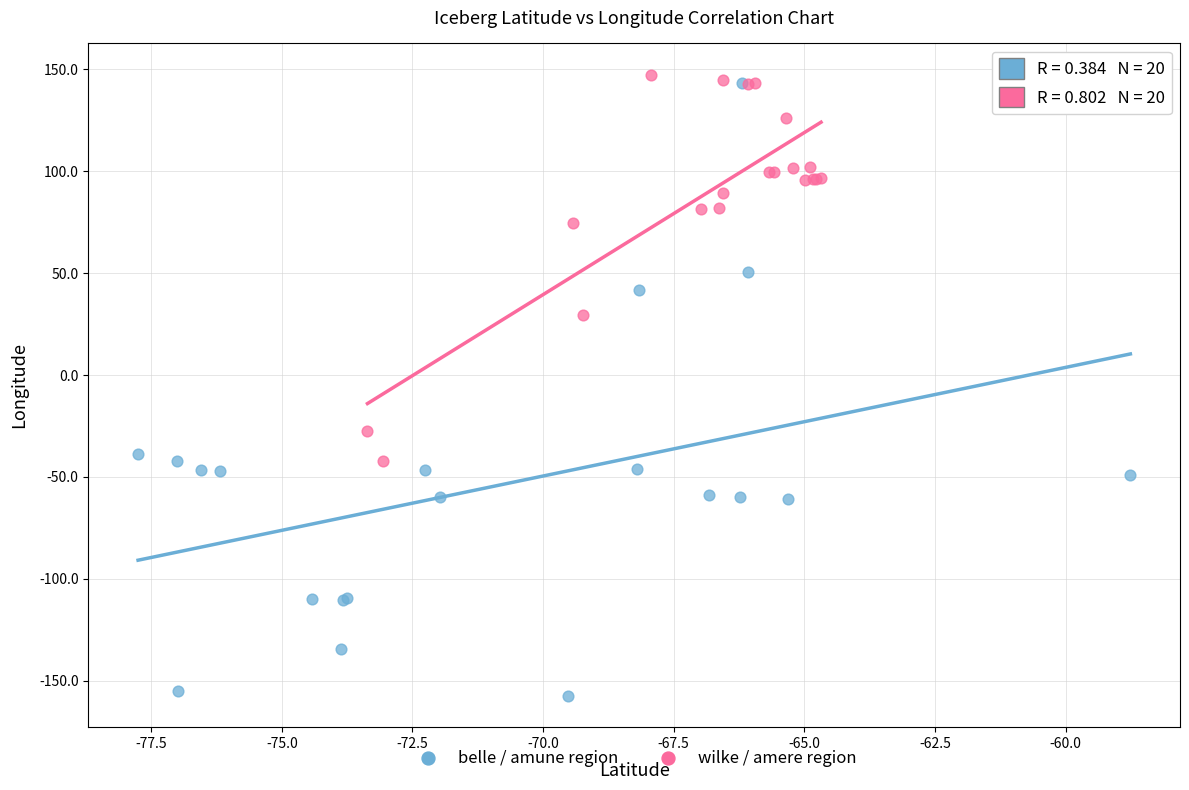

Which series reaches the minimum Y coordinate?

belle / amune region